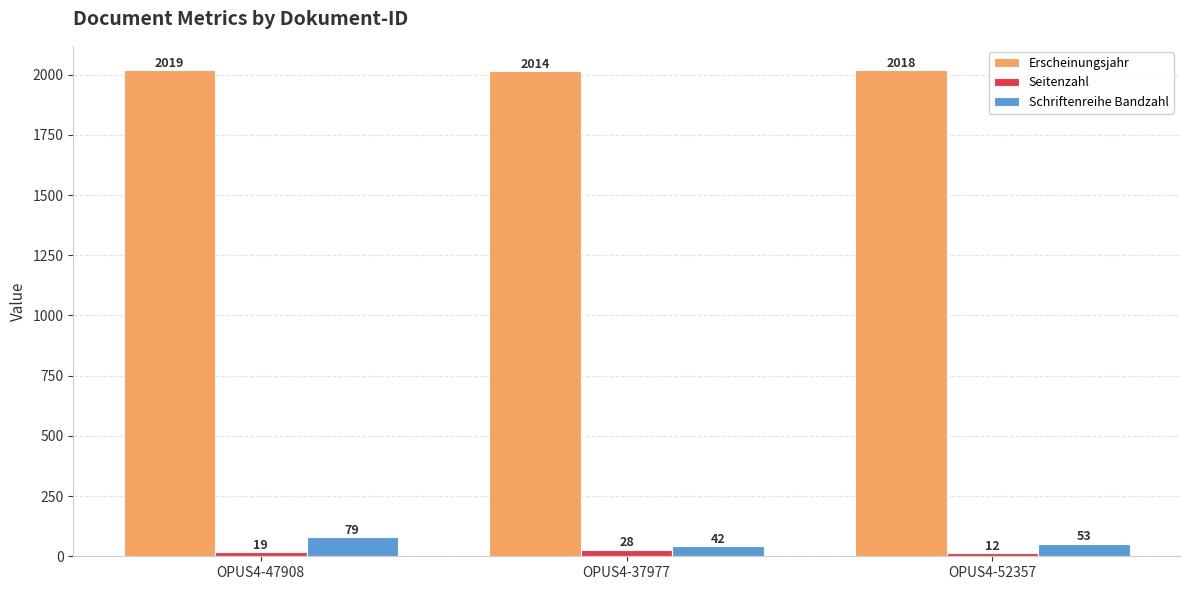

What is the sum of the Schriftenreihe Bandzahl values at OPUS4-37977 and OPUS4-47908?

121